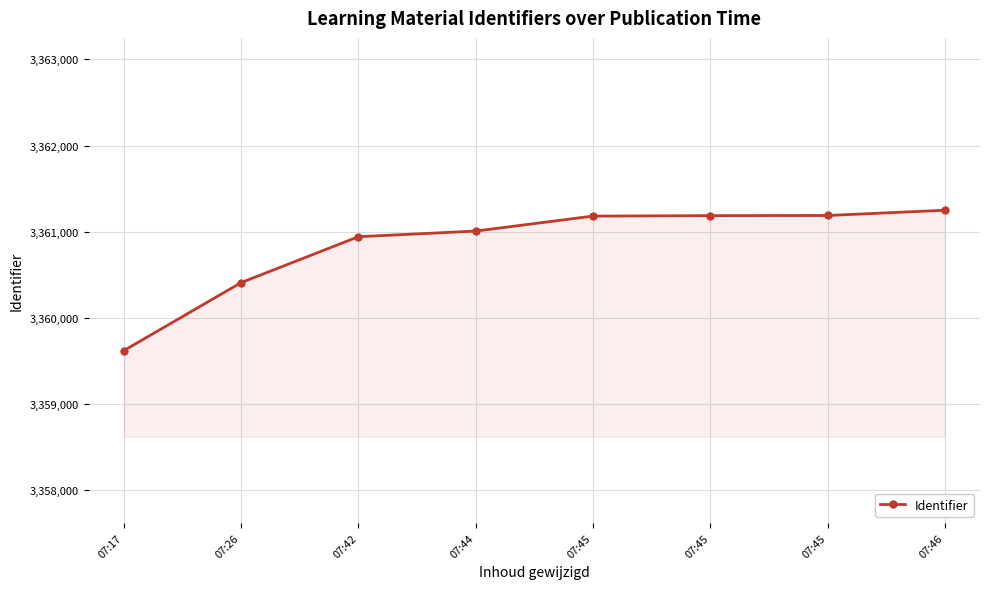

At which category does the chart reach its minimum across all series?

07:17